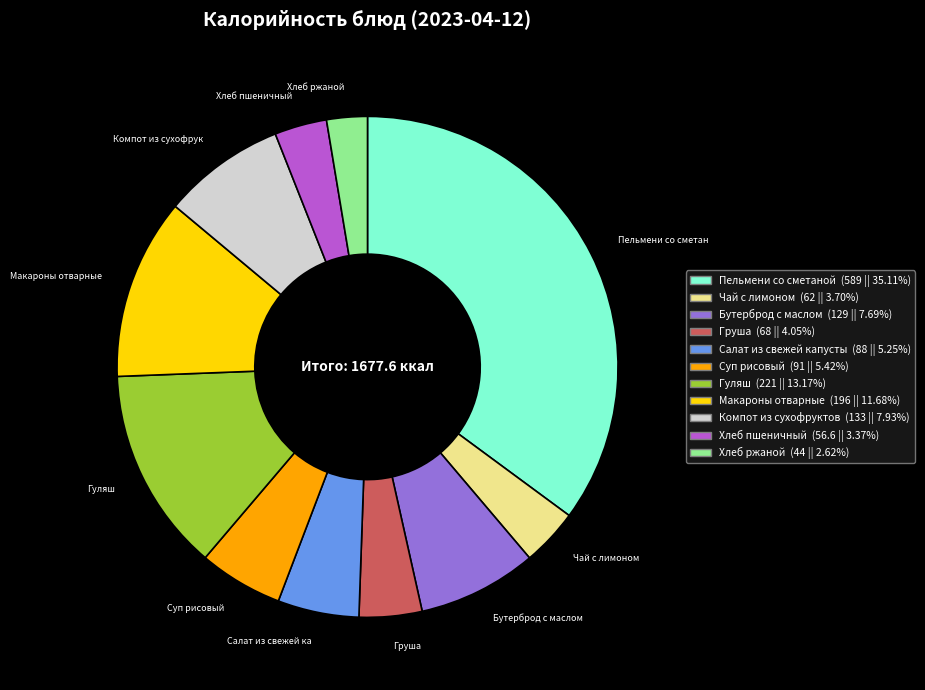

How many segments does this pie chart have?

11